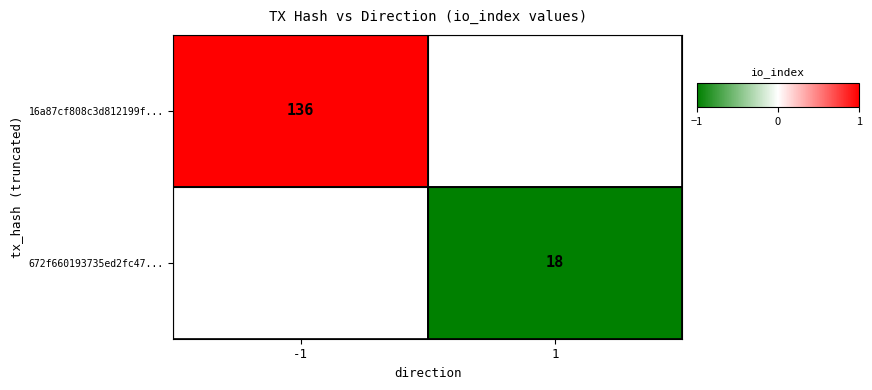

At how many categories does at least one series exceed 81?

1